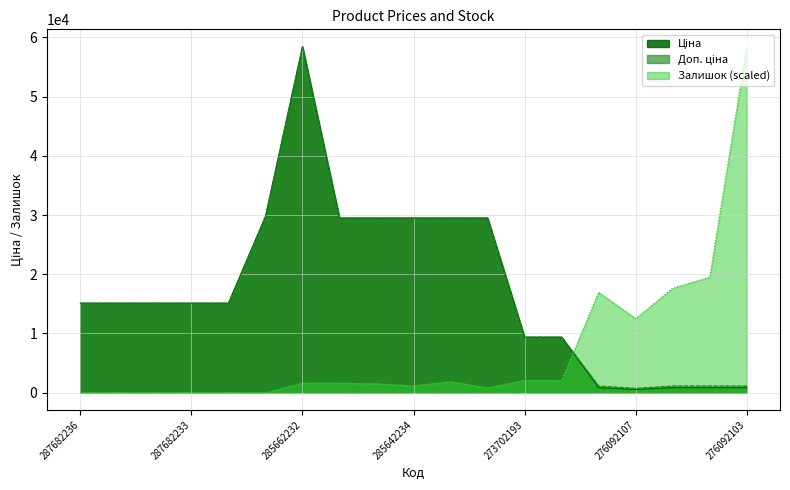

Where do Залишок and Ціна first cross each other?

273702194 and 276092108